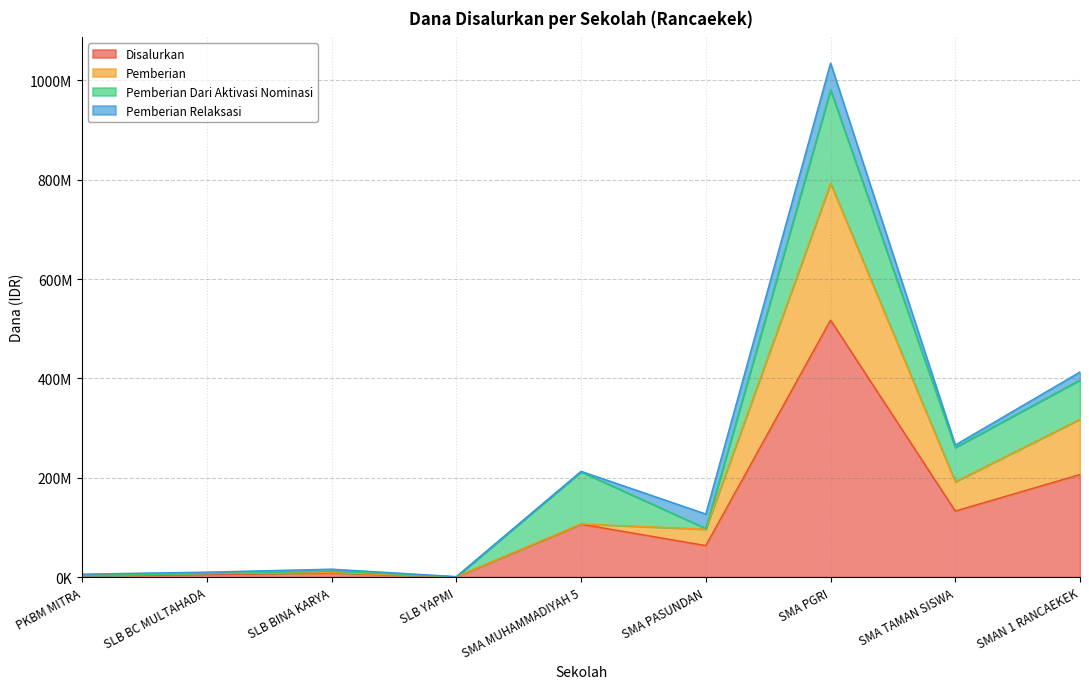

What is the average value of the Disalurkan series?

115944444